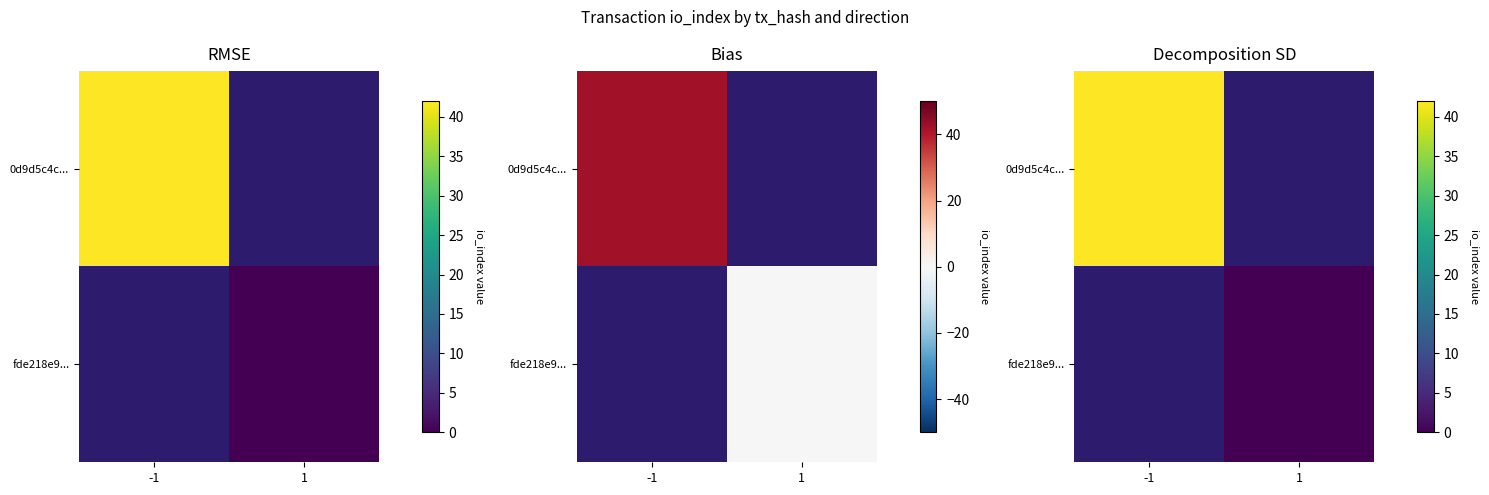

The 0d9d5c4c... series shows 42.0 at -1. True or false?

True